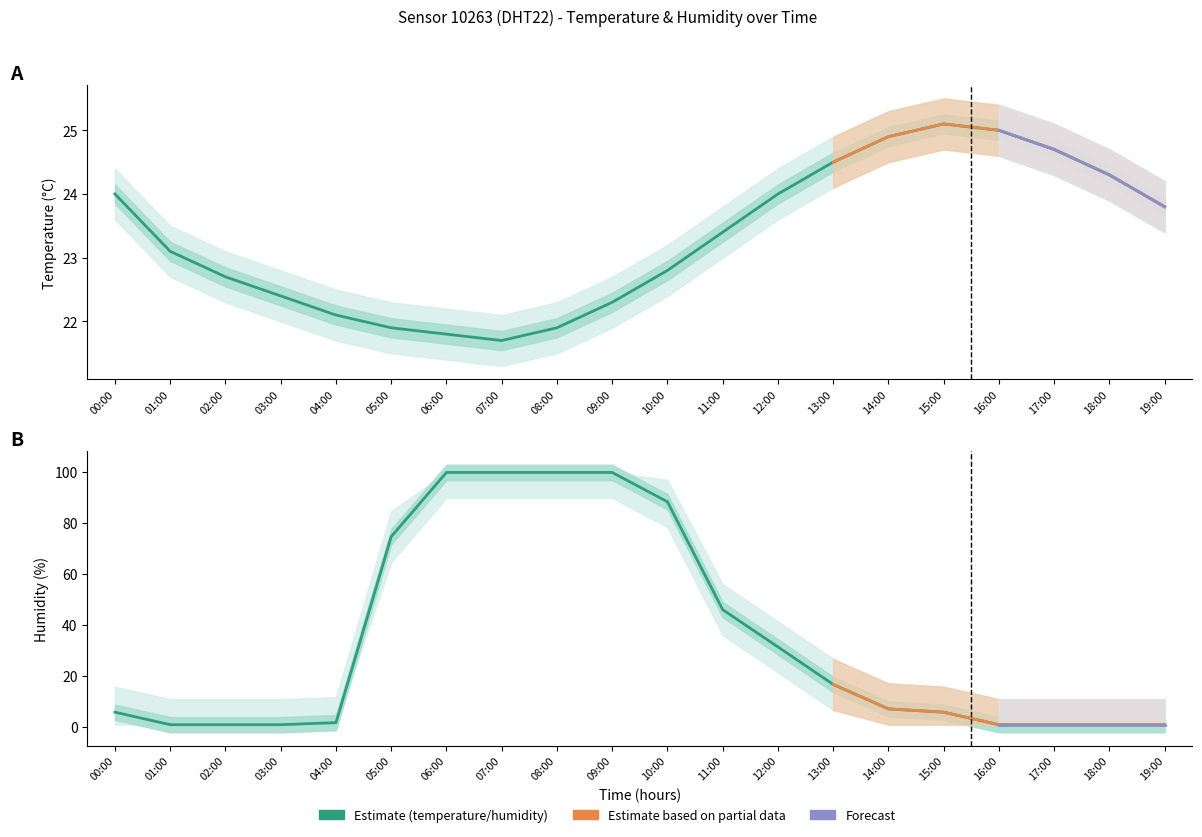

How many lines are shown in the chart?

2